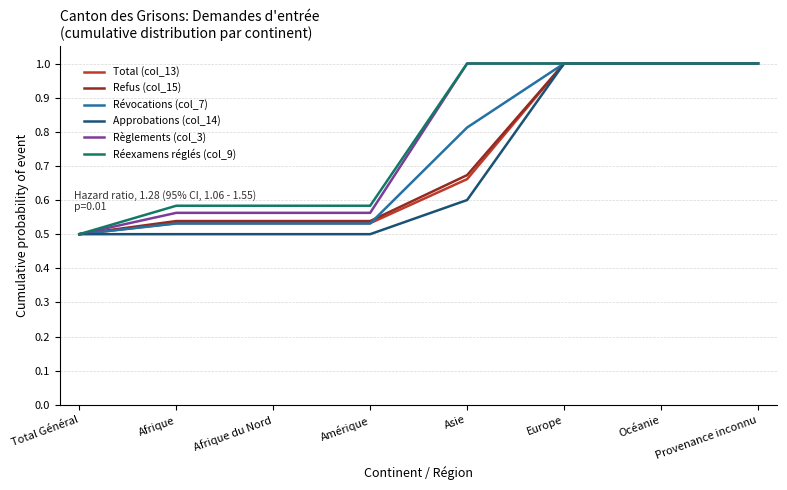

Is the value of Révocations (col_7) at Asie greater than the value of Approbations (col_14) at Océanie?

No